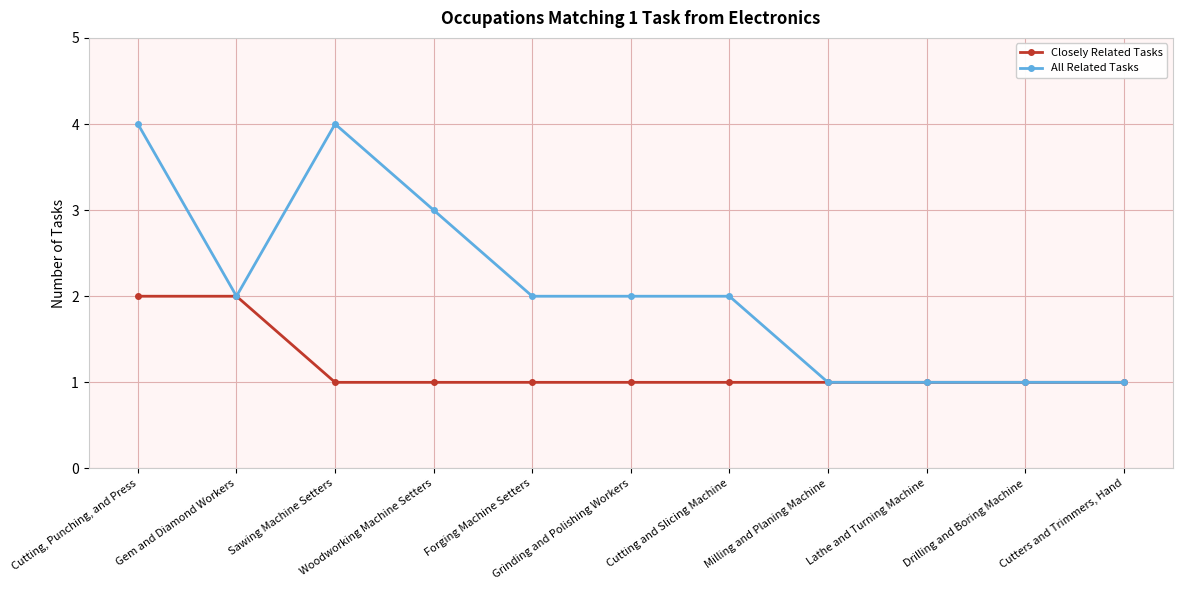

Which series has the largest range (max minus min)?

All Related Tasks